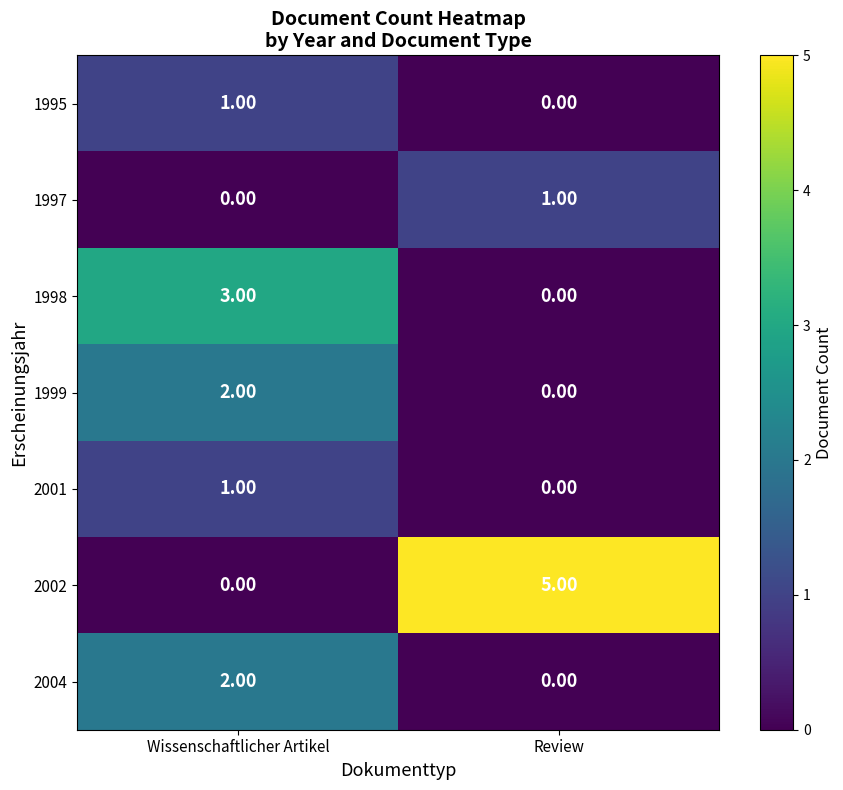

What is the difference between the highest and lowest values at Review?

5